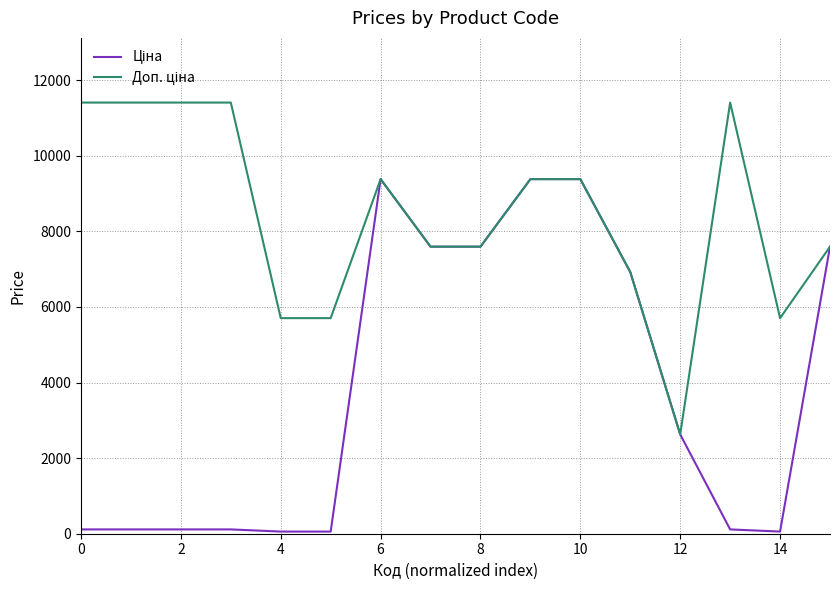

What is the maximum value shown in the chart?

11410.0